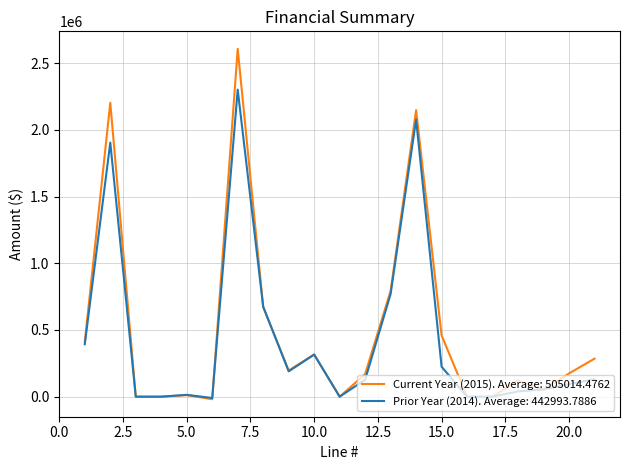

List the series in order of their peak value, lowest first.

Prior Year (2014). Average: 442993.7886, Current Year (2015). Average: 505014.4762